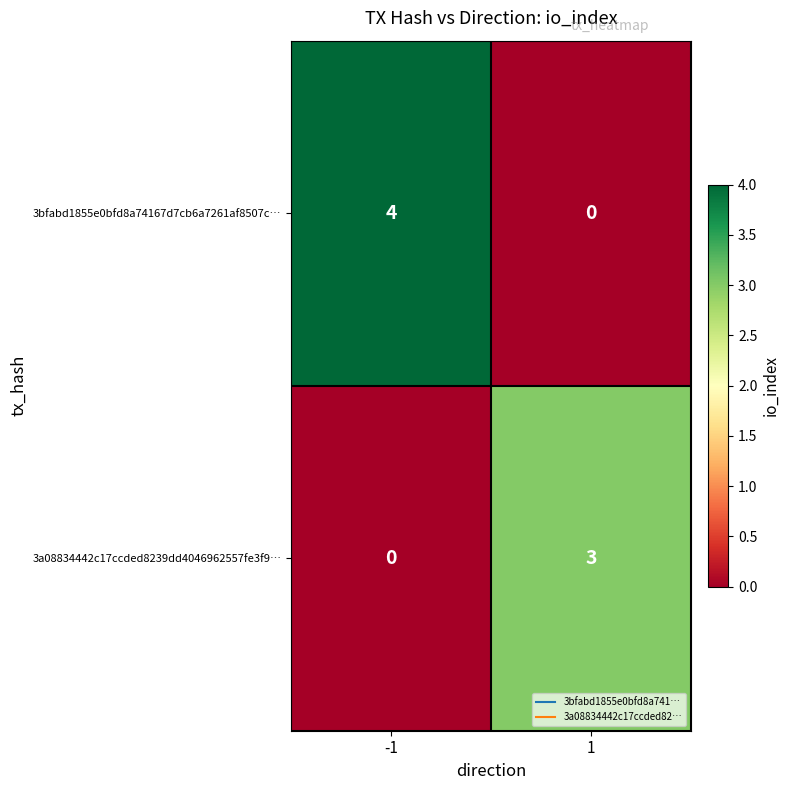

How many positive values does the 3a08834442c17ccded8239dd4046962557fe3f9… series have?

1